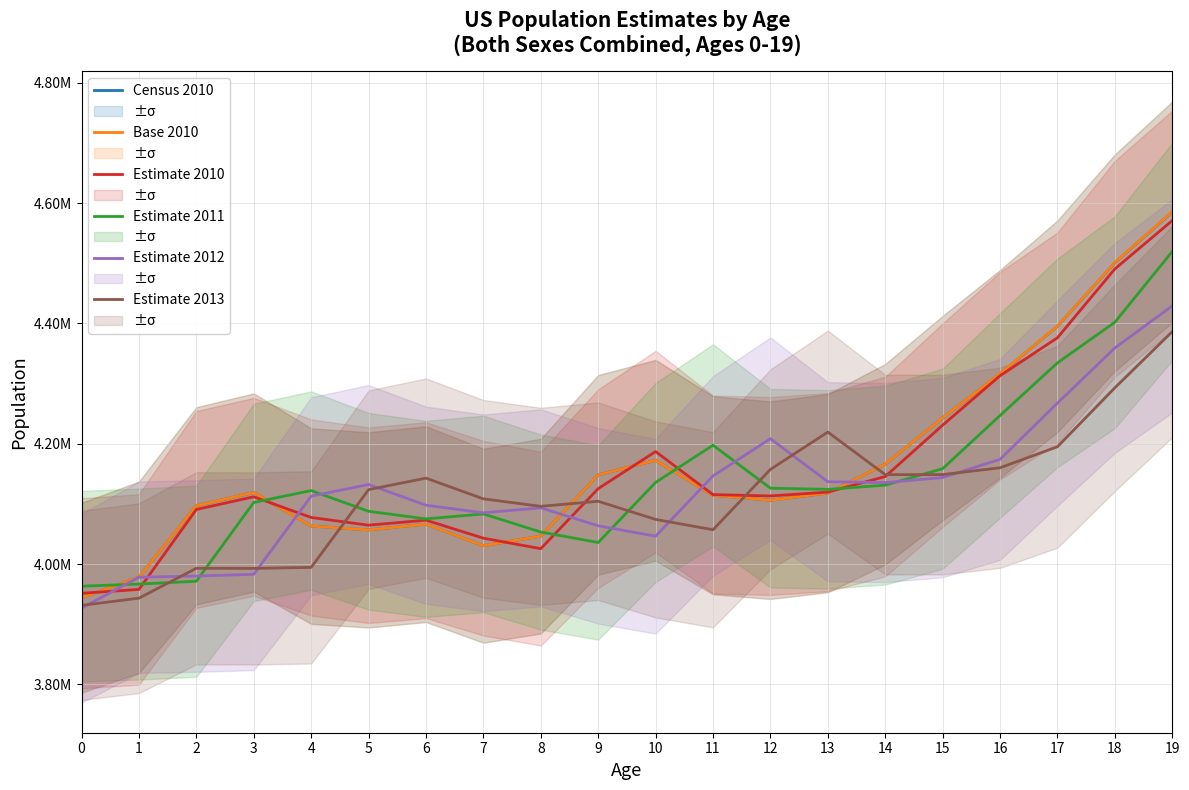

List the series in order of their peak value, lowest first.

Estimate 2013, Estimate 2012, Estimate 2011, Estimate 2010, Census 2010, Base 2010